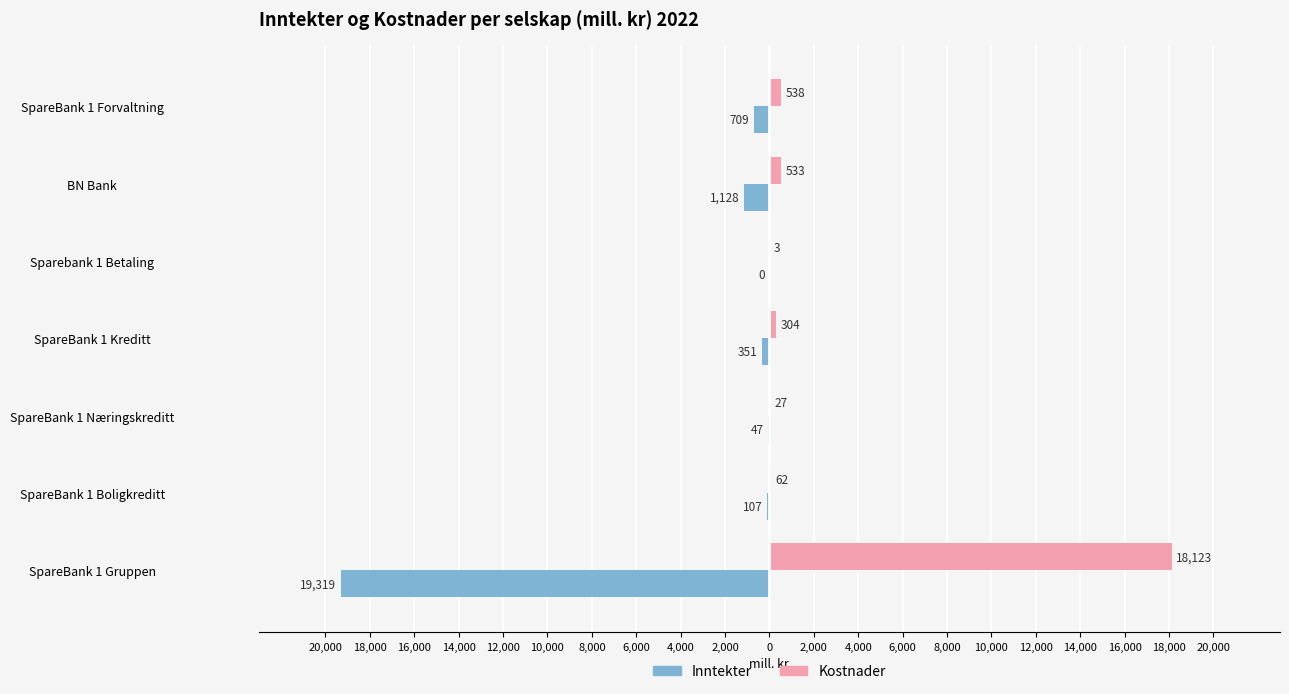

What is the value of the Inntekter bar at the 2nd from the left?

-107